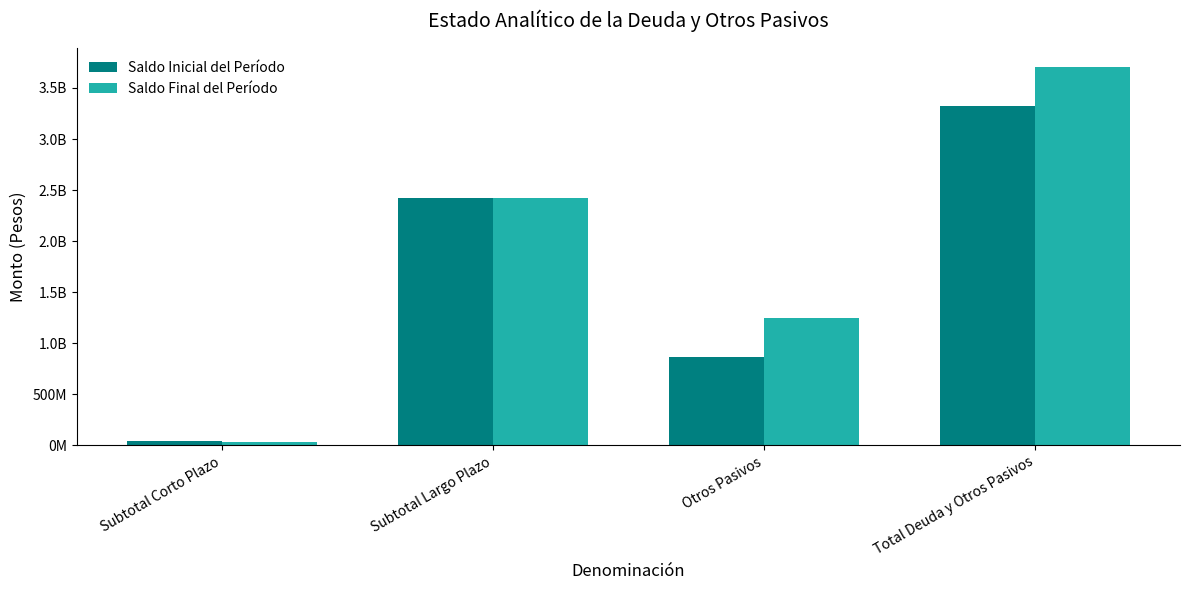

What is the minimum value for Saldo Final del Período?

31206222.1